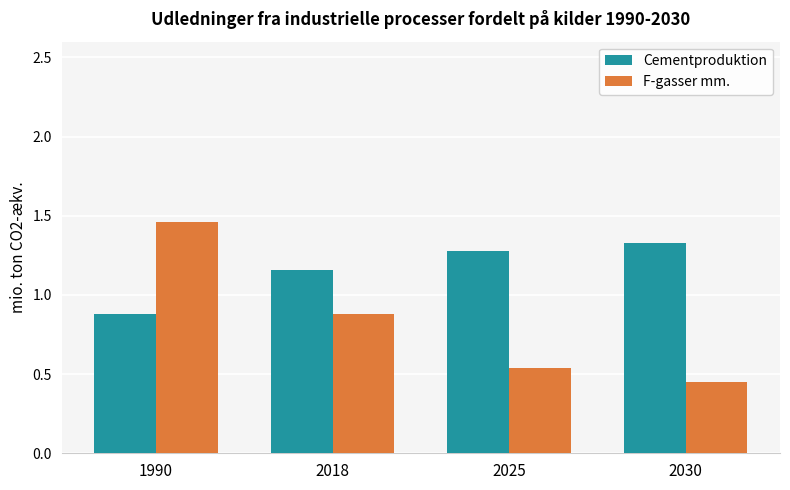

Where is Cementproduktion nearest to the value 1?

1990